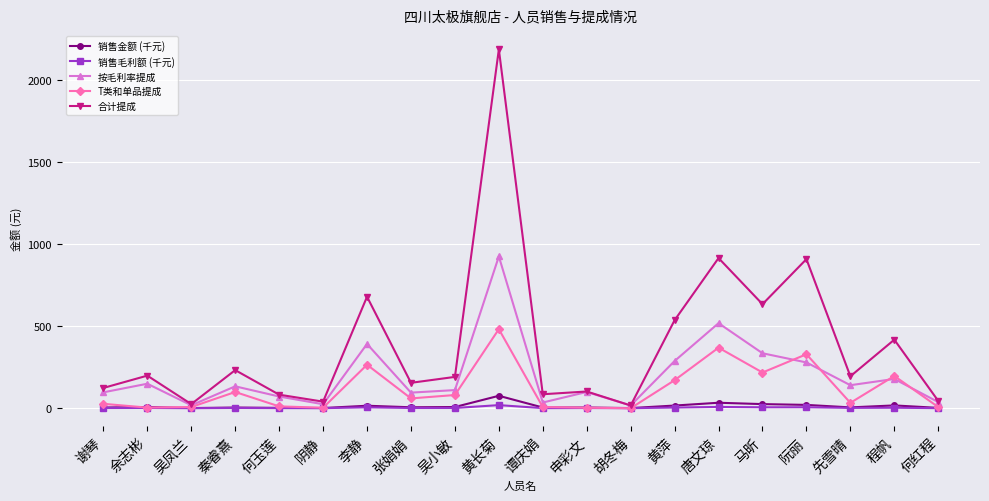

How many values in the 销售金额 (千元) series are below 5?

9